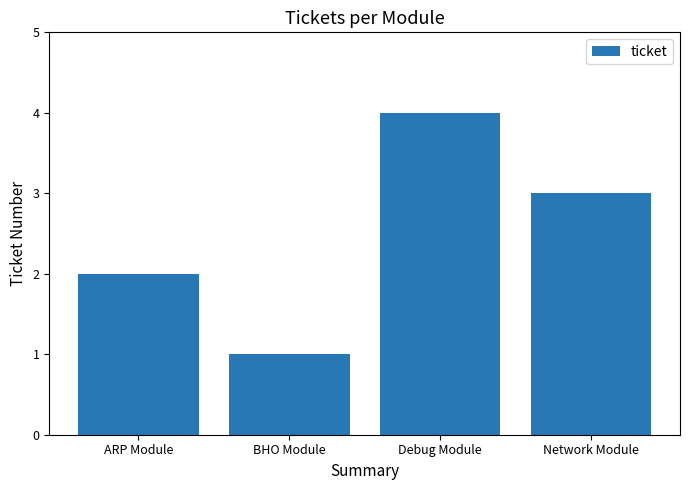

List the labels in order of value, smallest first.

BHO Module, ARP Module, Network Module, Debug Module